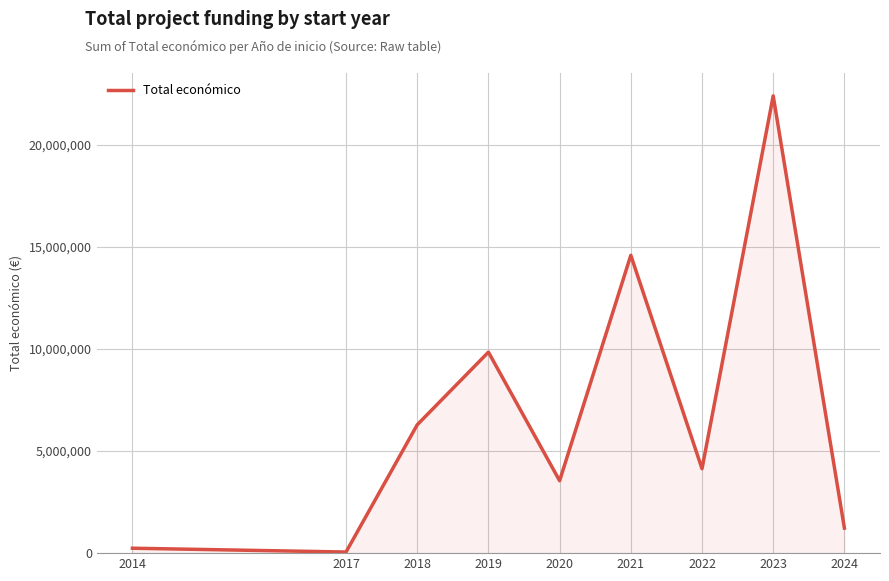

True or false: there are more than 2 points higher than both neighbors.

True